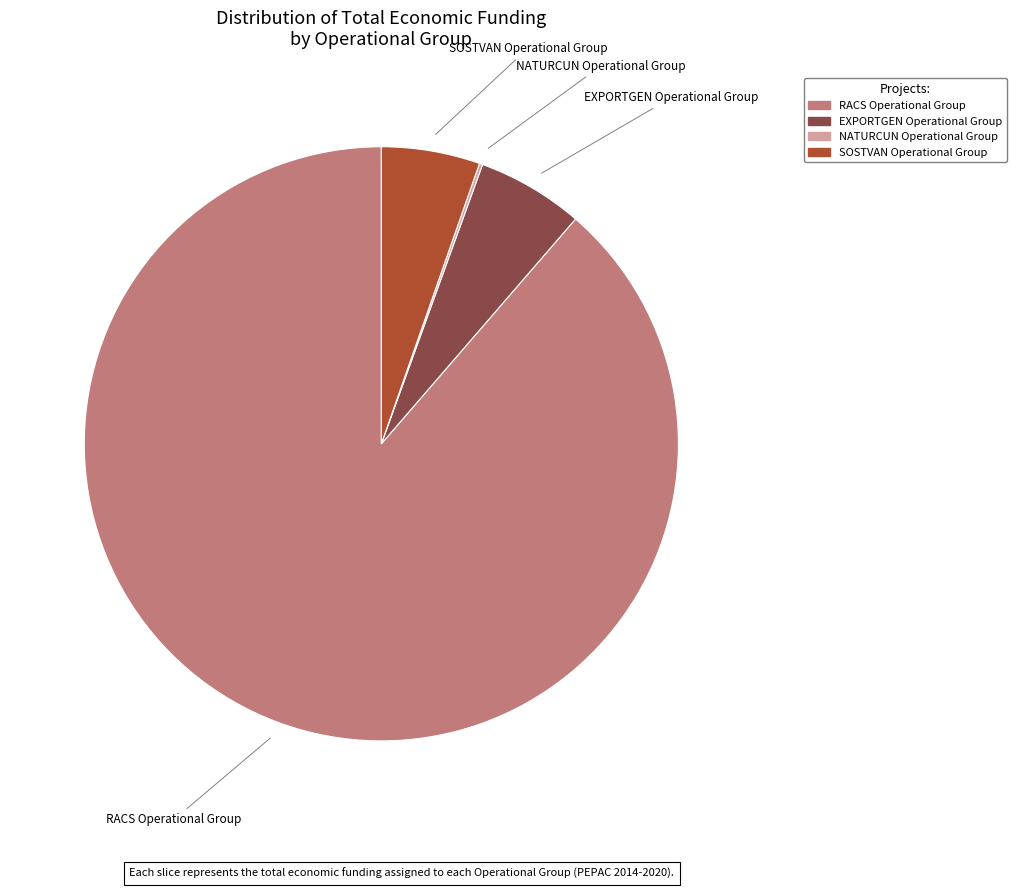

What is the largest slice in the pie chart?

RACS Operational Group